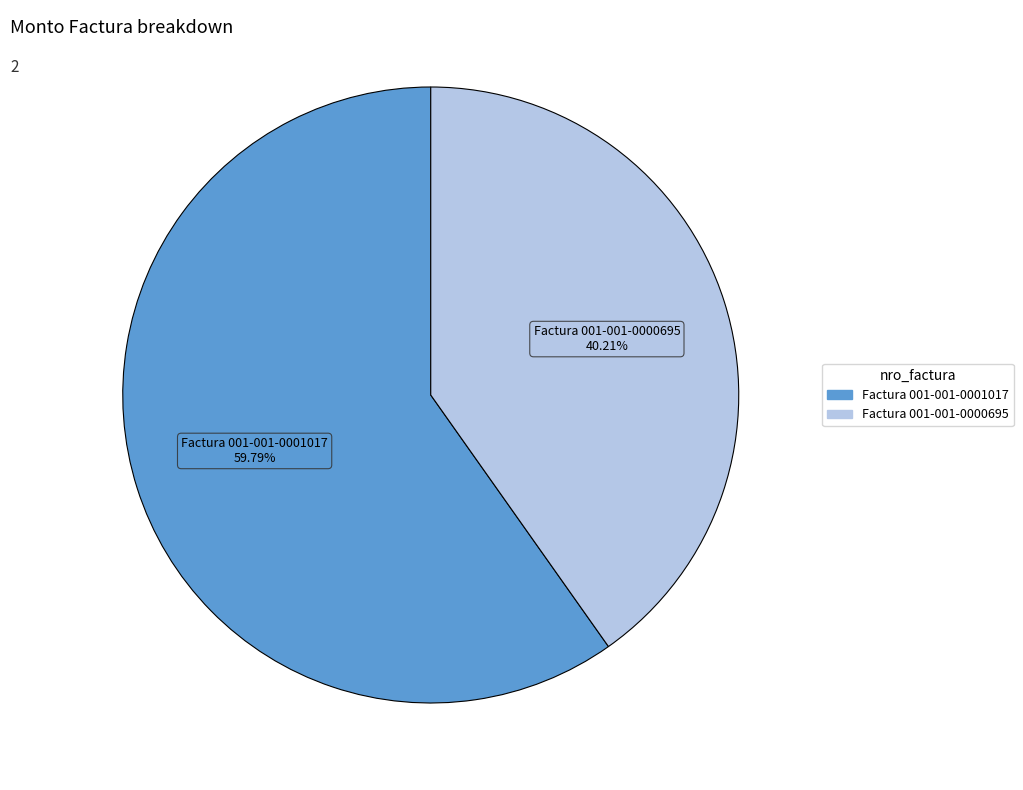

To the nearest percent, what is the average slice percentage?

50%